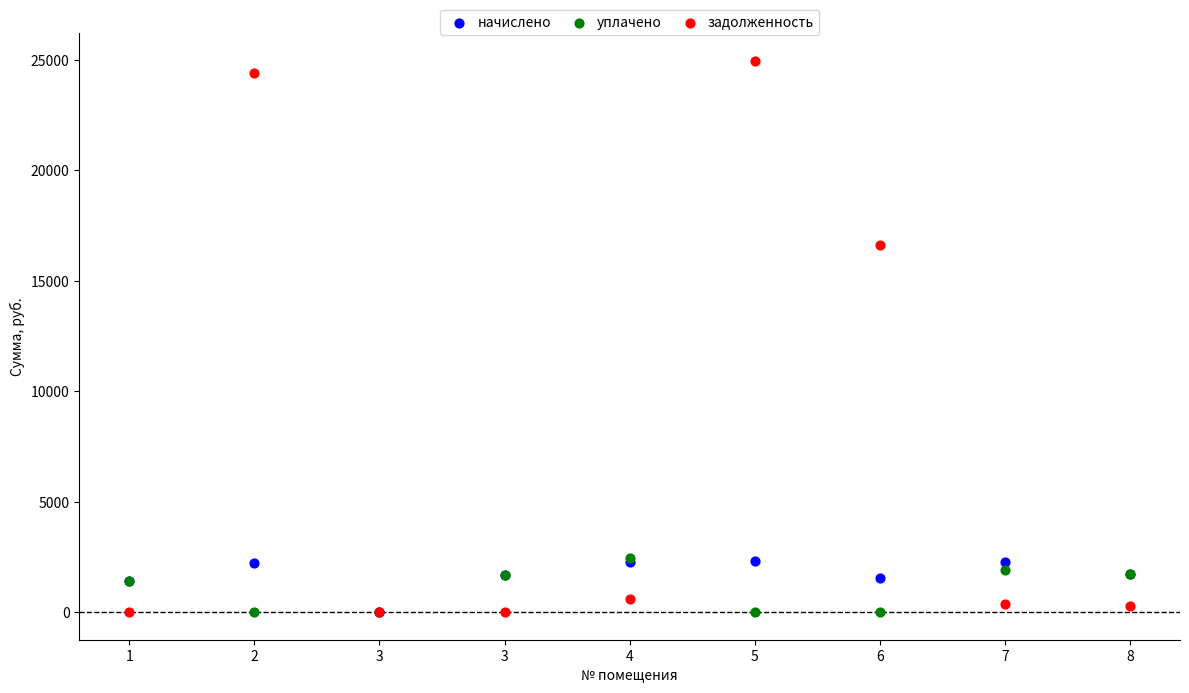

Which series contains the highest Y value?

задолженность